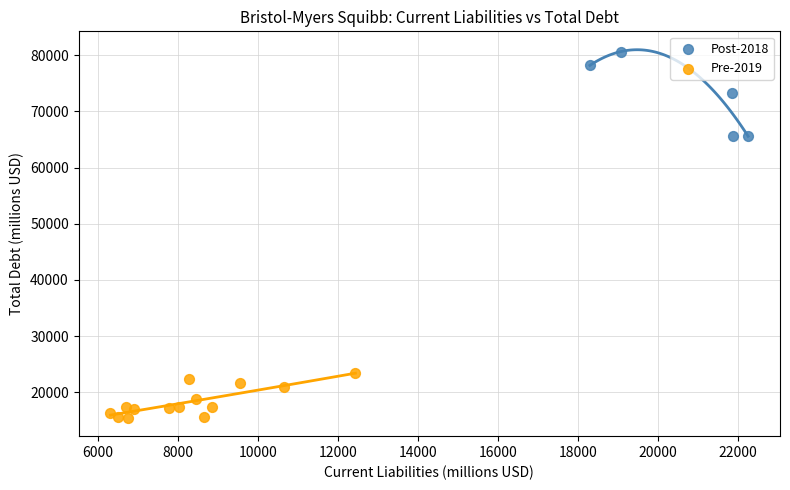

Which series has the largest Y range (max minus min)?

Post-2018